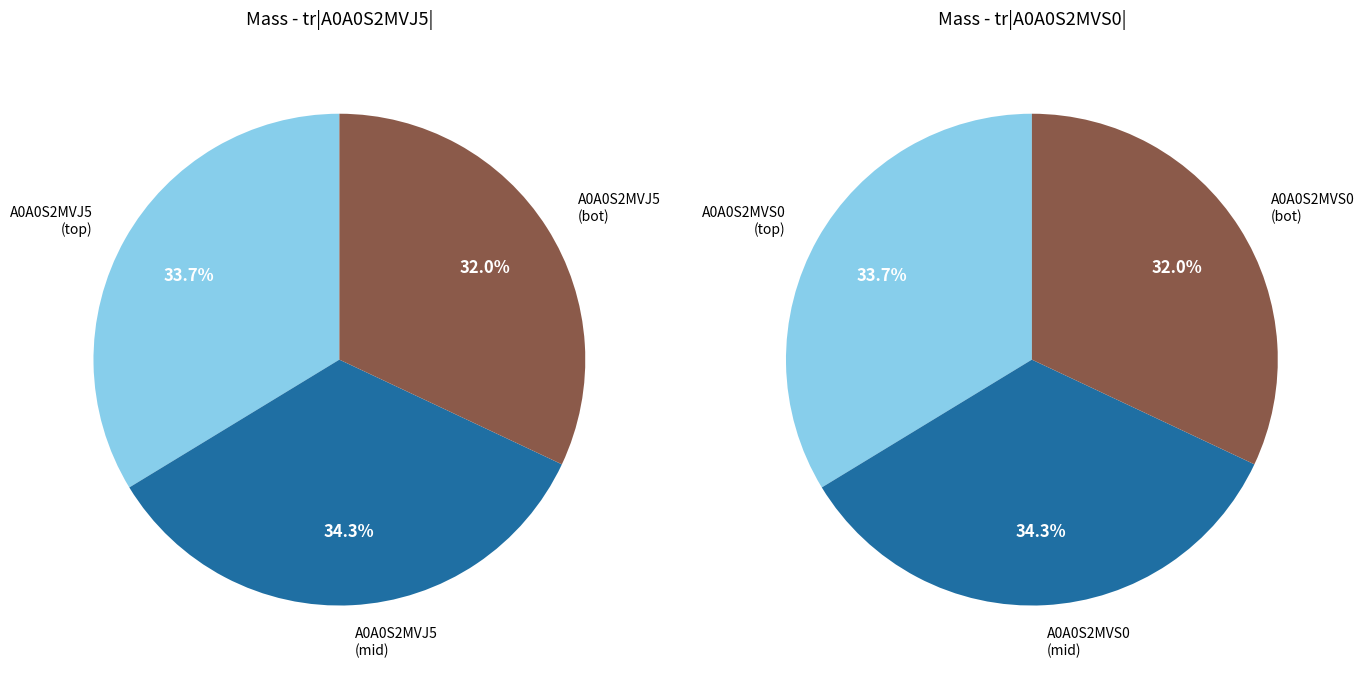

True or false: A0A0S2MVS0 accounts for 58% of the total.

False